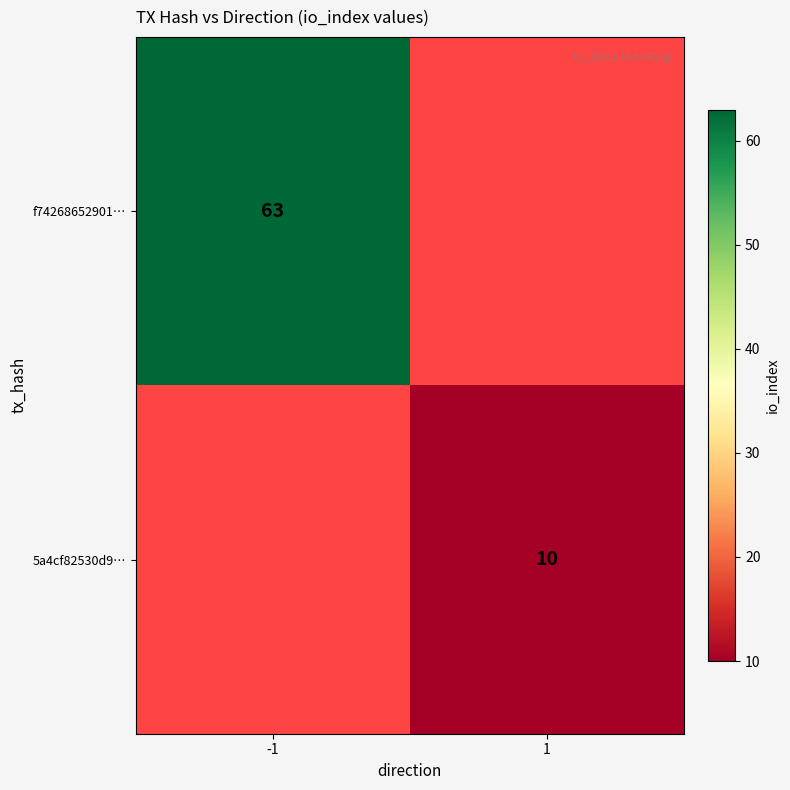

Is it true that 5a4cf82530d9… equals 10 at 1?

True